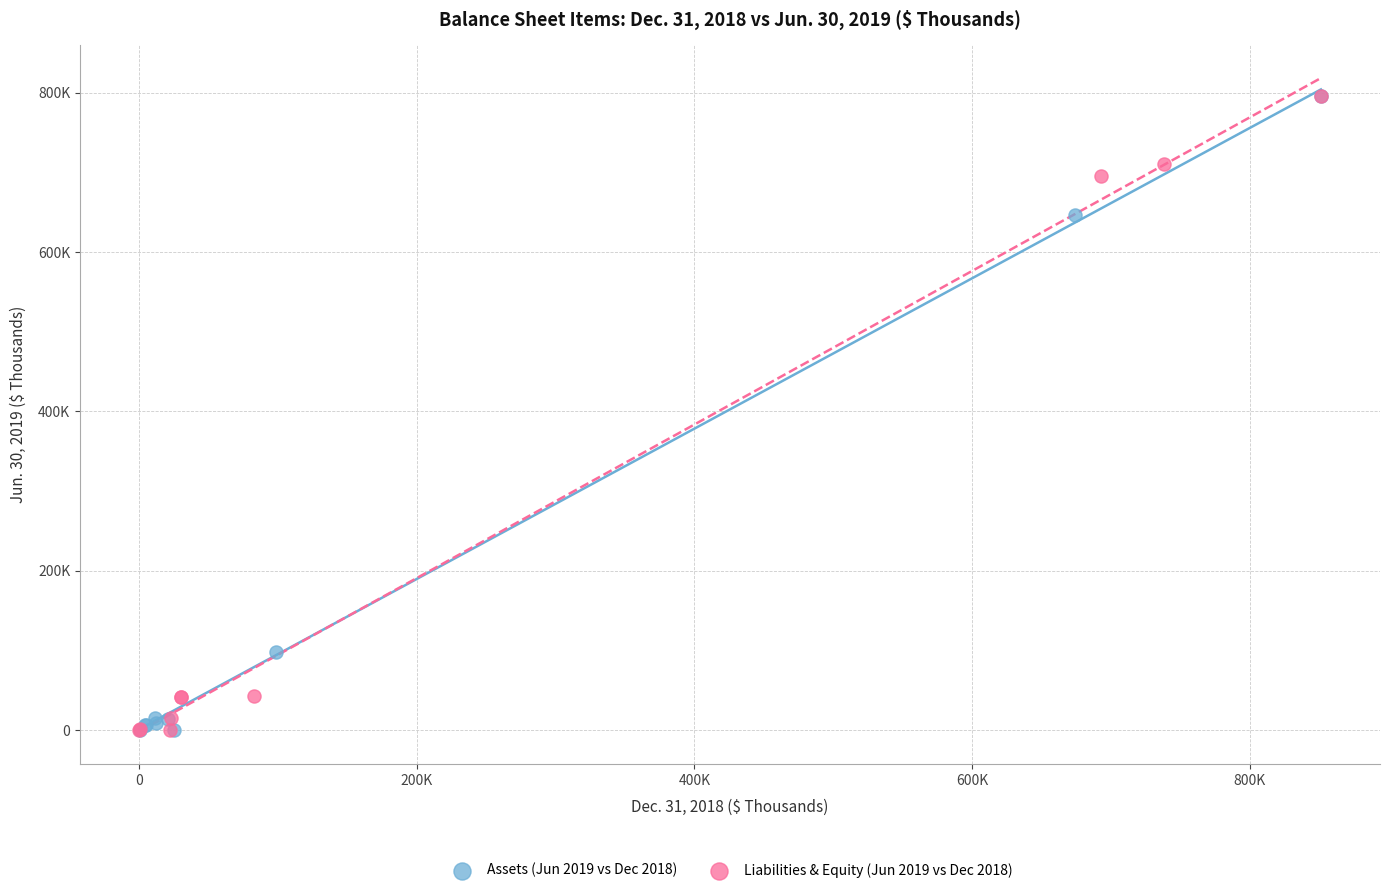

What are all the series names shown in the legend?

Assets (Jun 2019 vs Dec 2018), Liabilities & Equity (Jun 2019 vs Dec 2018)